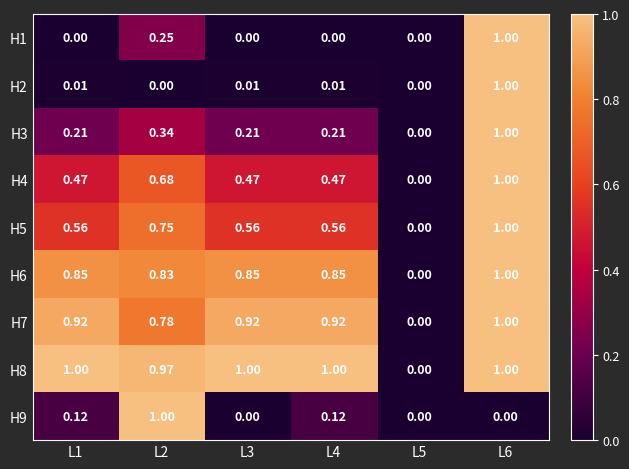

Is the value of H4 at L5 greater than the value of H8 at L2?

No